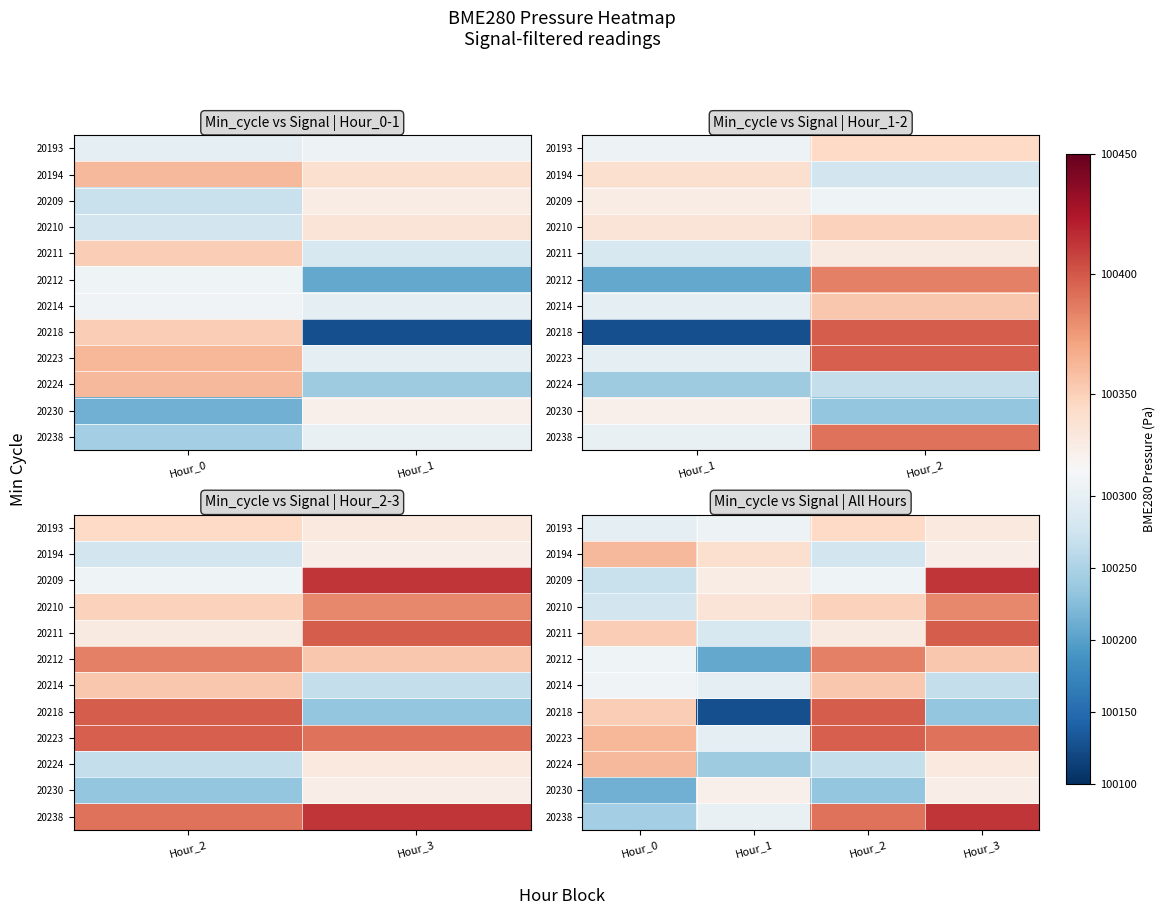

Which series has the largest range (max minus min)?

20218